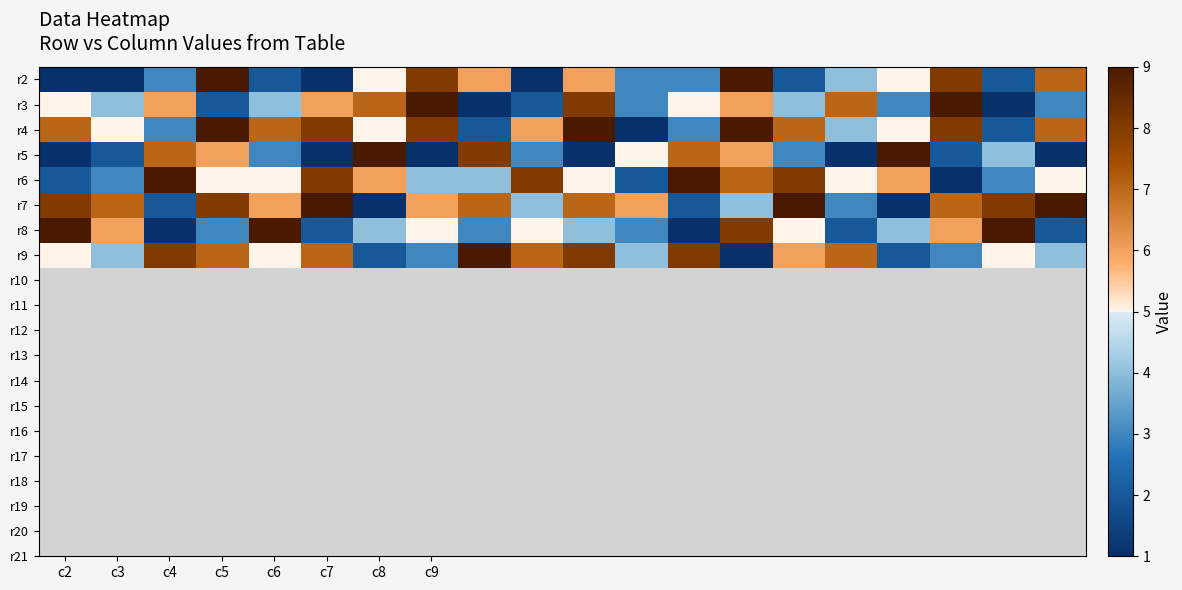

Which label corresponds to the largest value in the chart?

c5